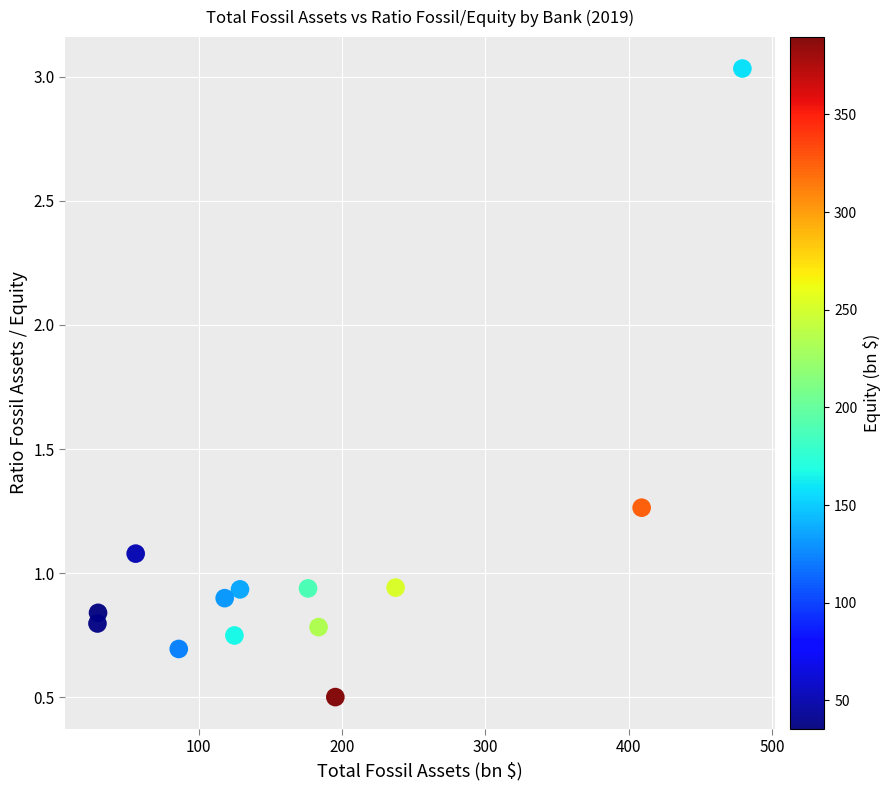

What is the range of Y values (max minus min)?

2.5